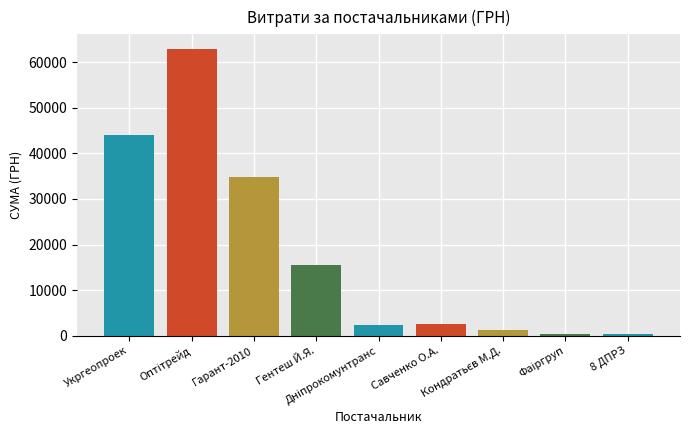

What is the greatest value displayed?

62955.0